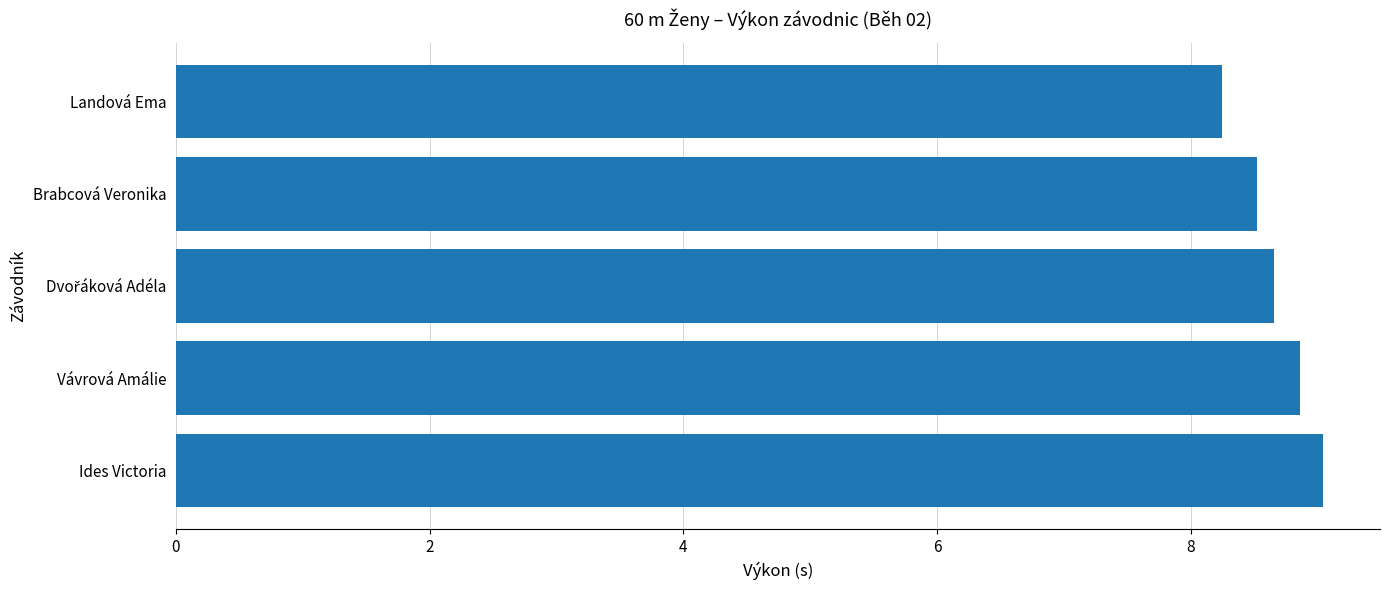

Is it true that the value at Vávrová Amálie is 13.5?

False